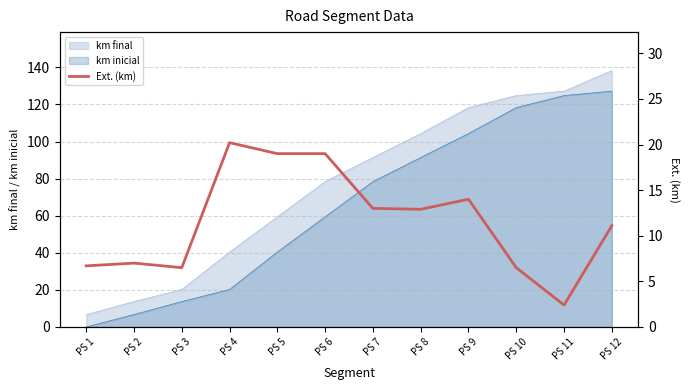

Reading right to left, what are all the values shown in this chart?

11.1	2.4	6.5	14.0	12.9	13.0	19.0	19.0	20.2	6.5	7.0	6.7